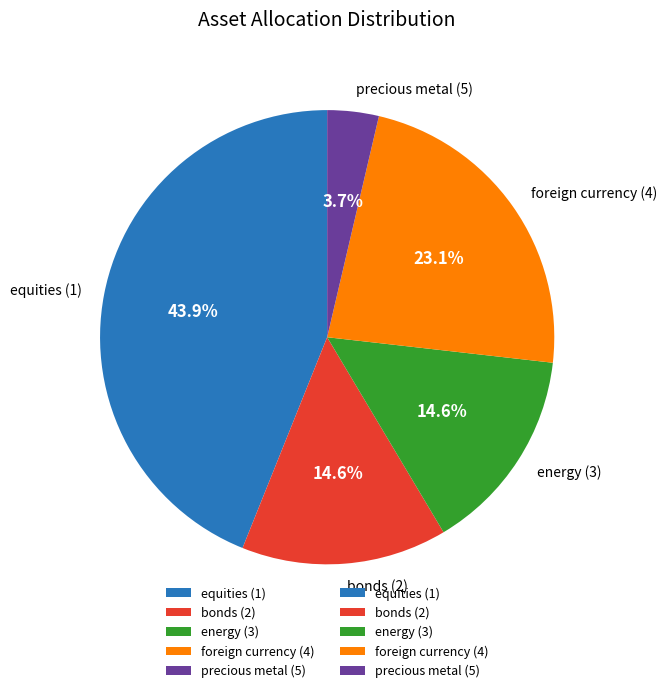

Between foreign currency (4) and bonds (2), which is larger?

foreign currency (4)